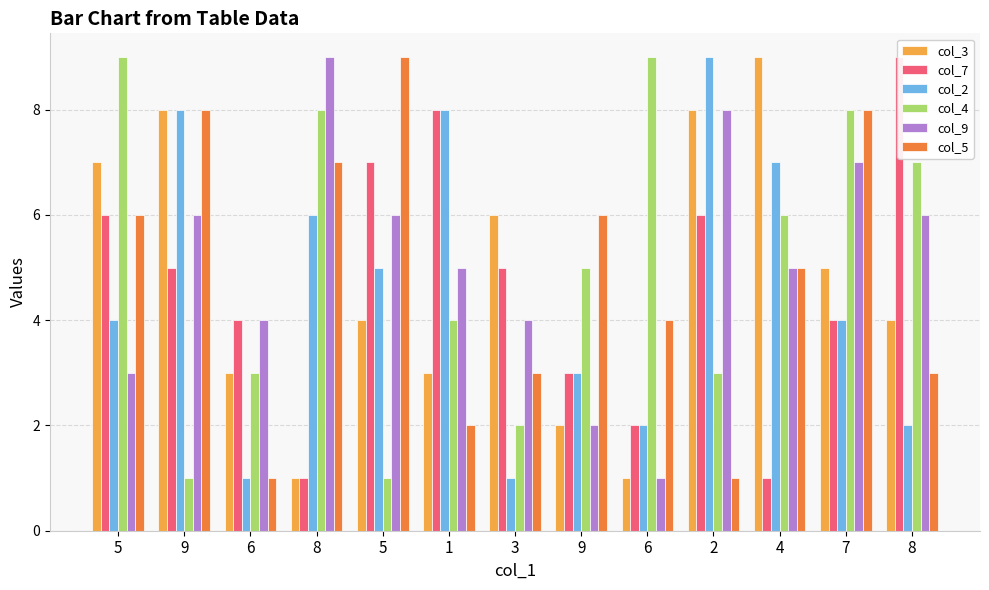

List the labels in order of col_2 value, smallest first.

6, 3, 6, 8, 9, 5, 7, 5, 8, 4, 9, 1, 2